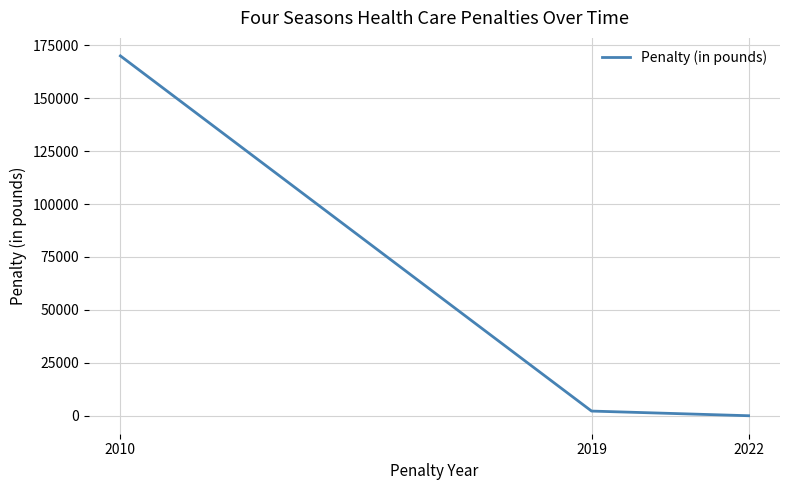

Is it true that the value at 2022 is 0?

True